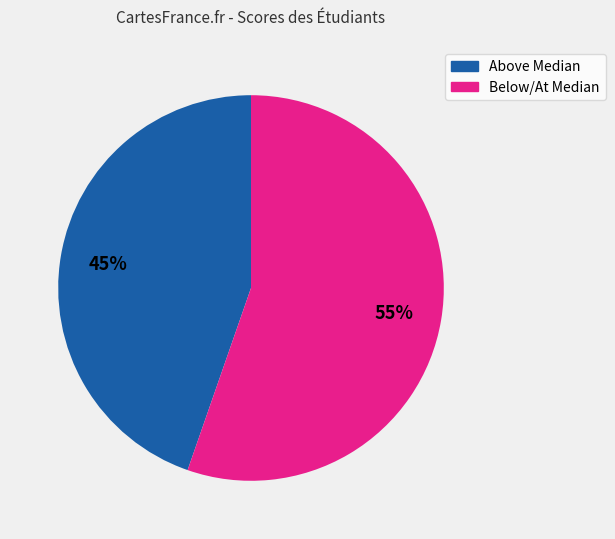

Is there any slice that represents more than half of the pie?

Yes